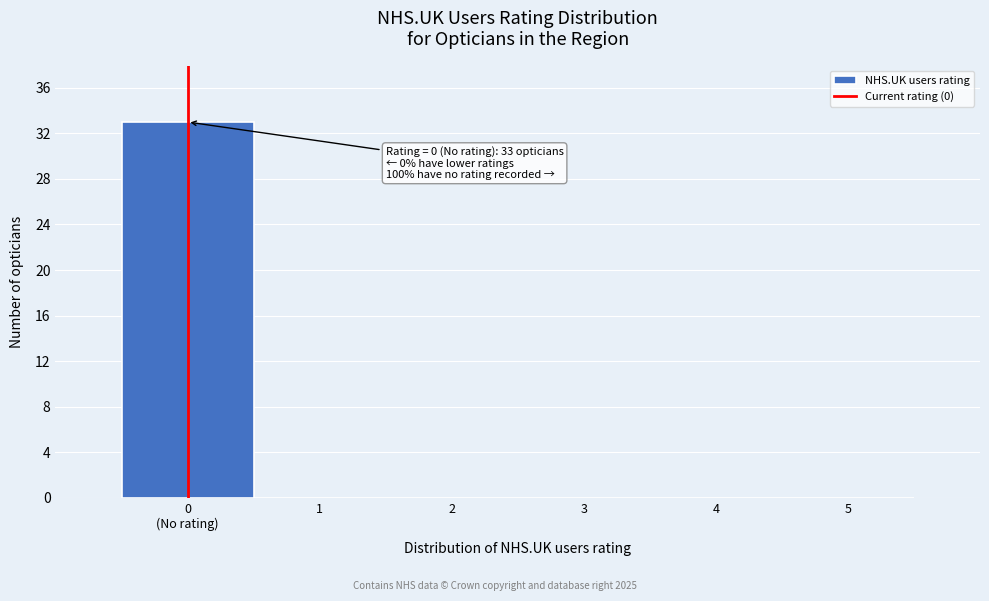

True or false: the data shows 0 at 1.

True